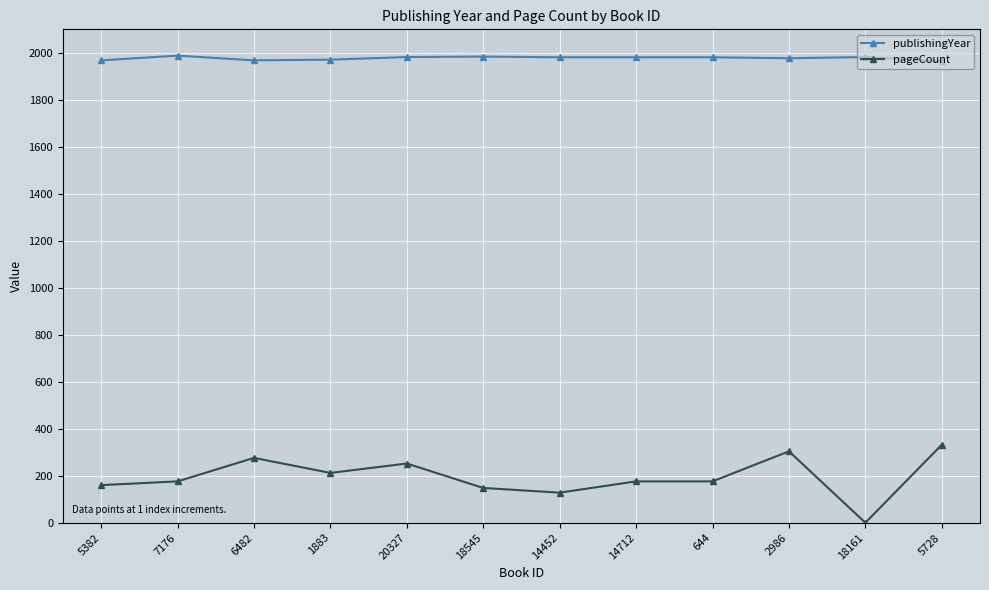

What is the sum of all publishingYear values?

23727